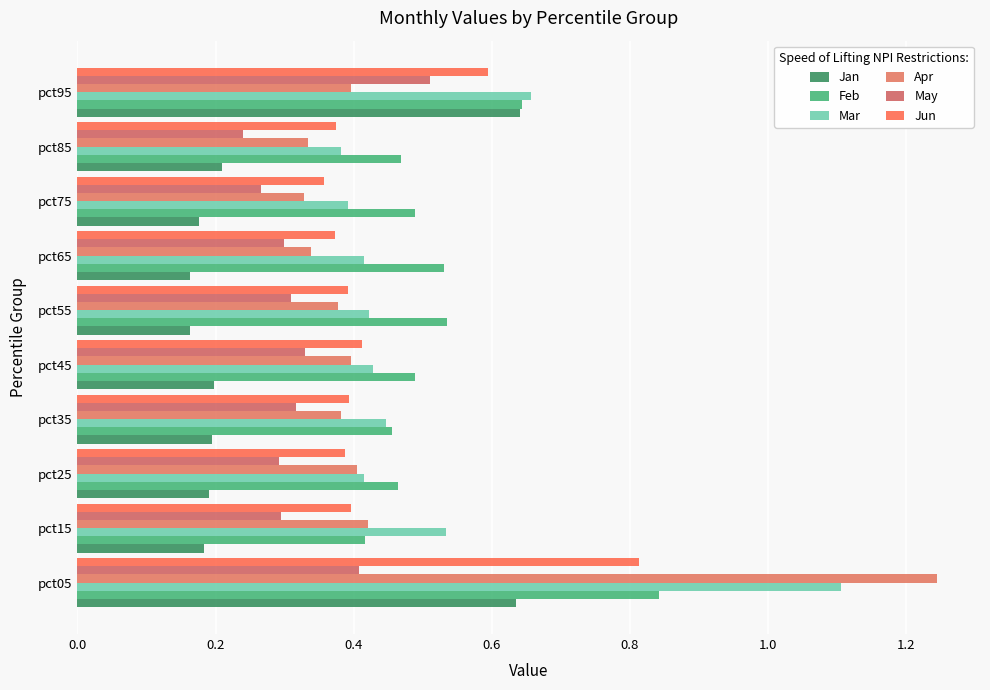

How many distinct data groups are displayed?

6